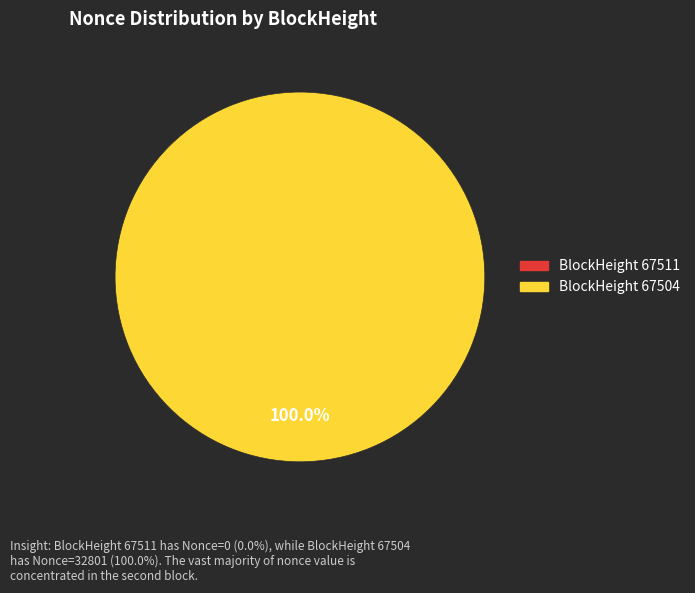

True or false: 67504 accounts for 100% of the total.

True